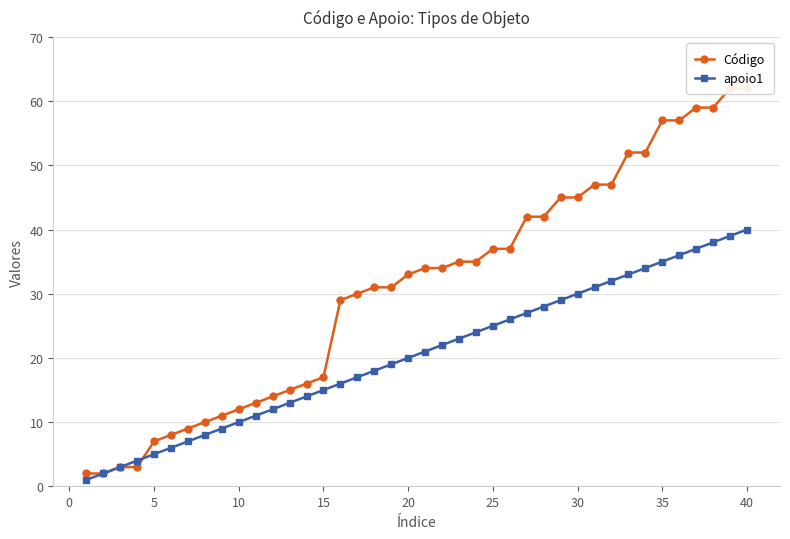

Which series has the largest range (max minus min)?

Código